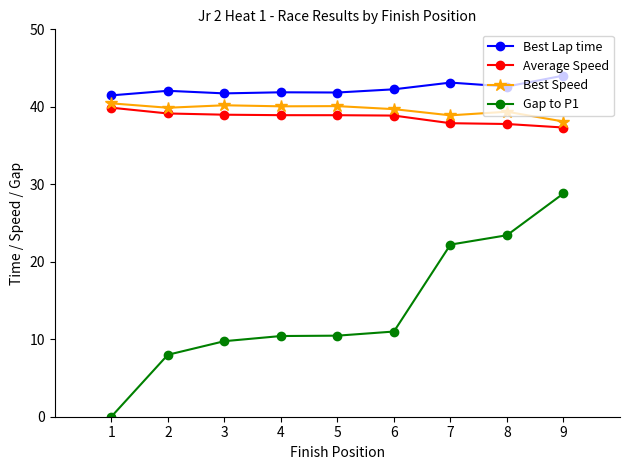

At which label does Average Speed first exceed 38?

1